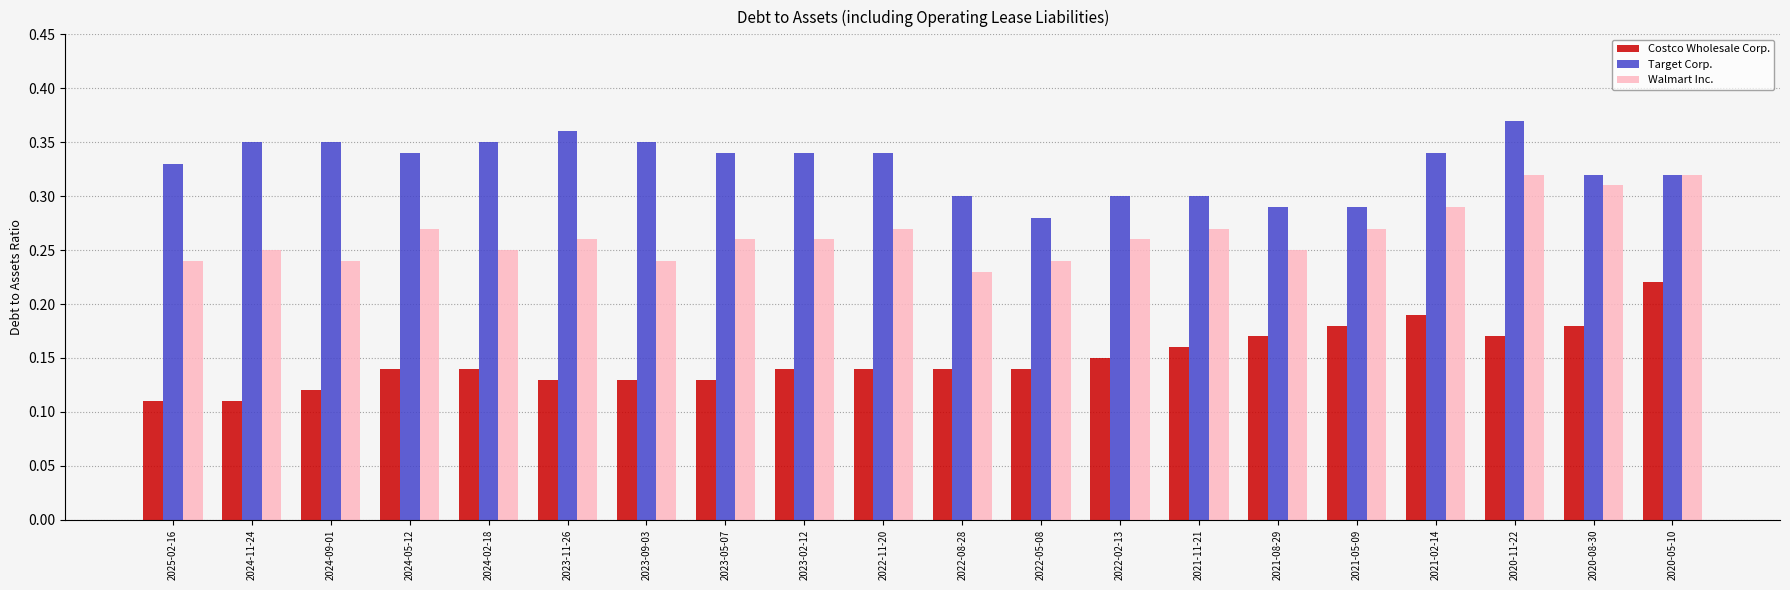

What are all the series names shown in the legend?

Costco Wholesale Corp., Target Corp., Walmart Inc.